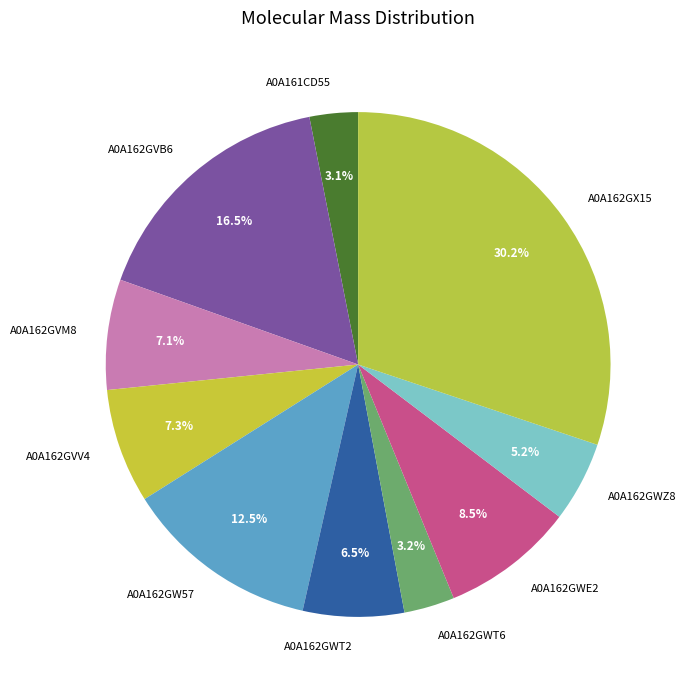

Between A0A162GWT6 and A0A162GX15, which is larger?

A0A162GX15